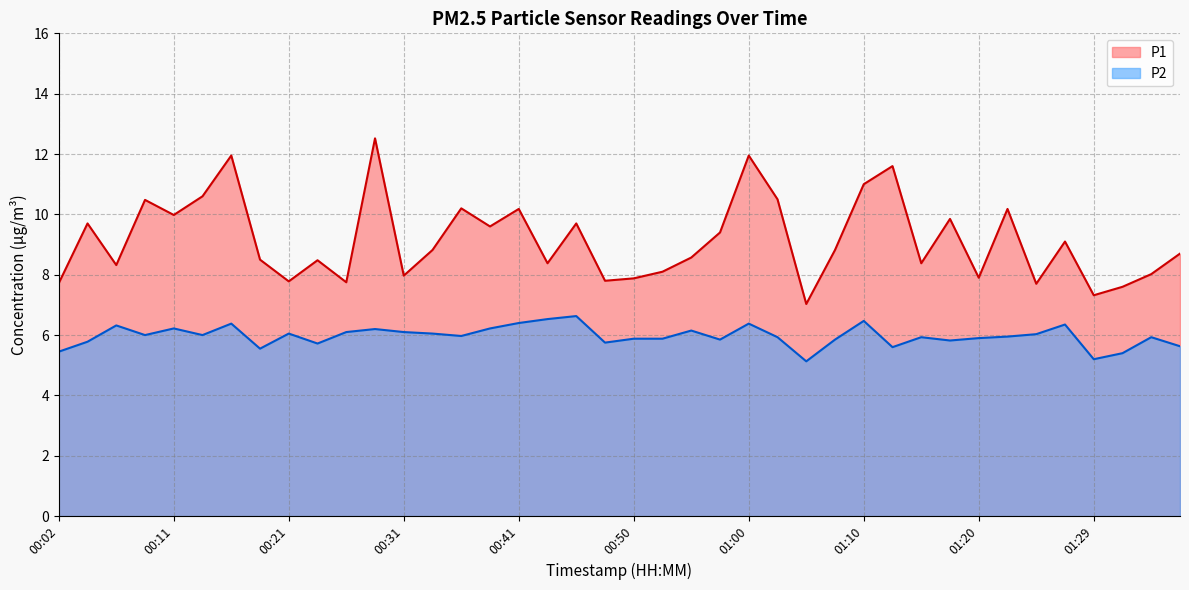

True or false: P1 has more than 2 points higher than both neighbors.

True